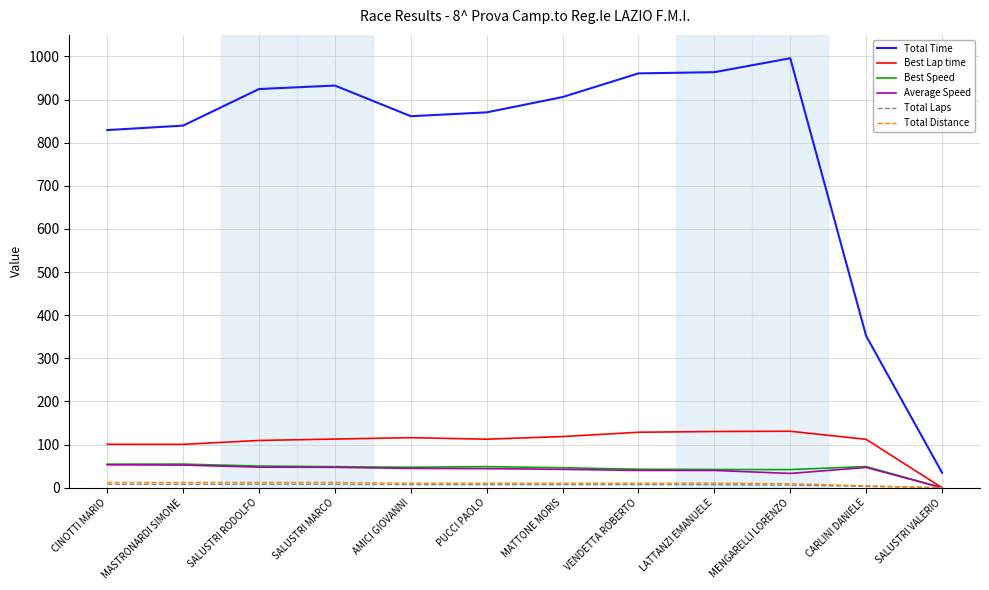

What is the highest value of the Best Lap time series?

131.0